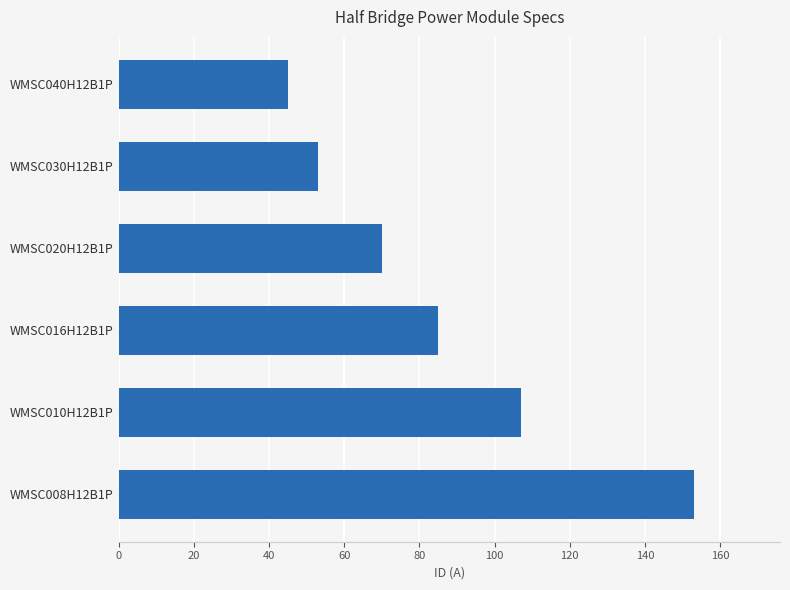

Between WMSC010H12B1P and WMSC040H12B1P, which is larger?

WMSC010H12B1P